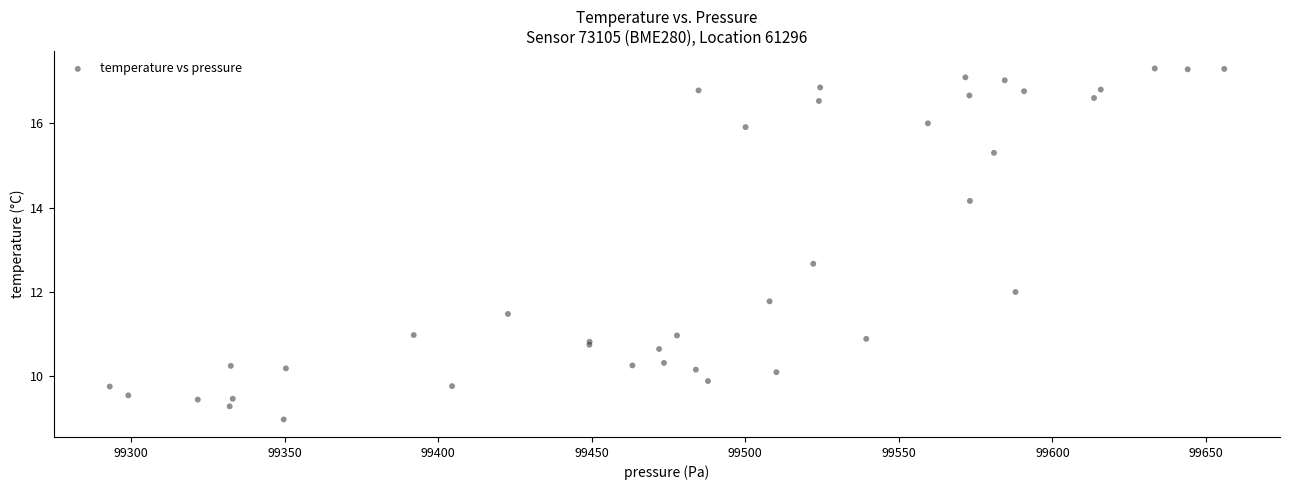

What Y value in the scatter plot is closest to 13?

12.7